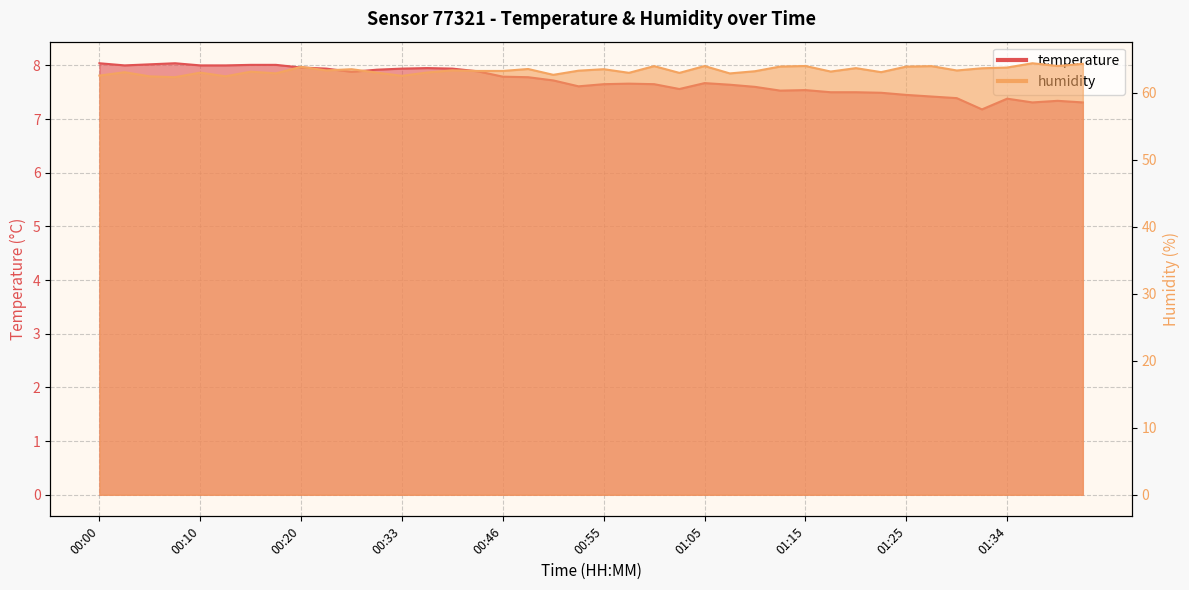

What is the sum of the temperature values at 00:28 and 00:40?

15.8